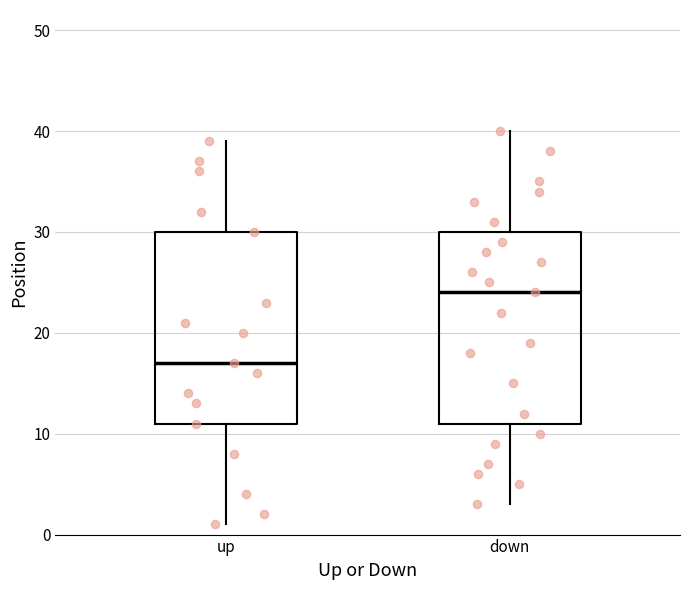

Which box's median line is the highest?

down